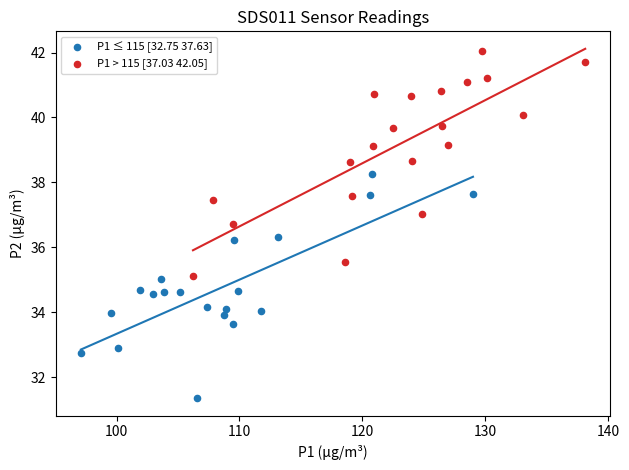

Which series contains the lowest Y value?

P1 ≤ 115 [32.75 37.63]